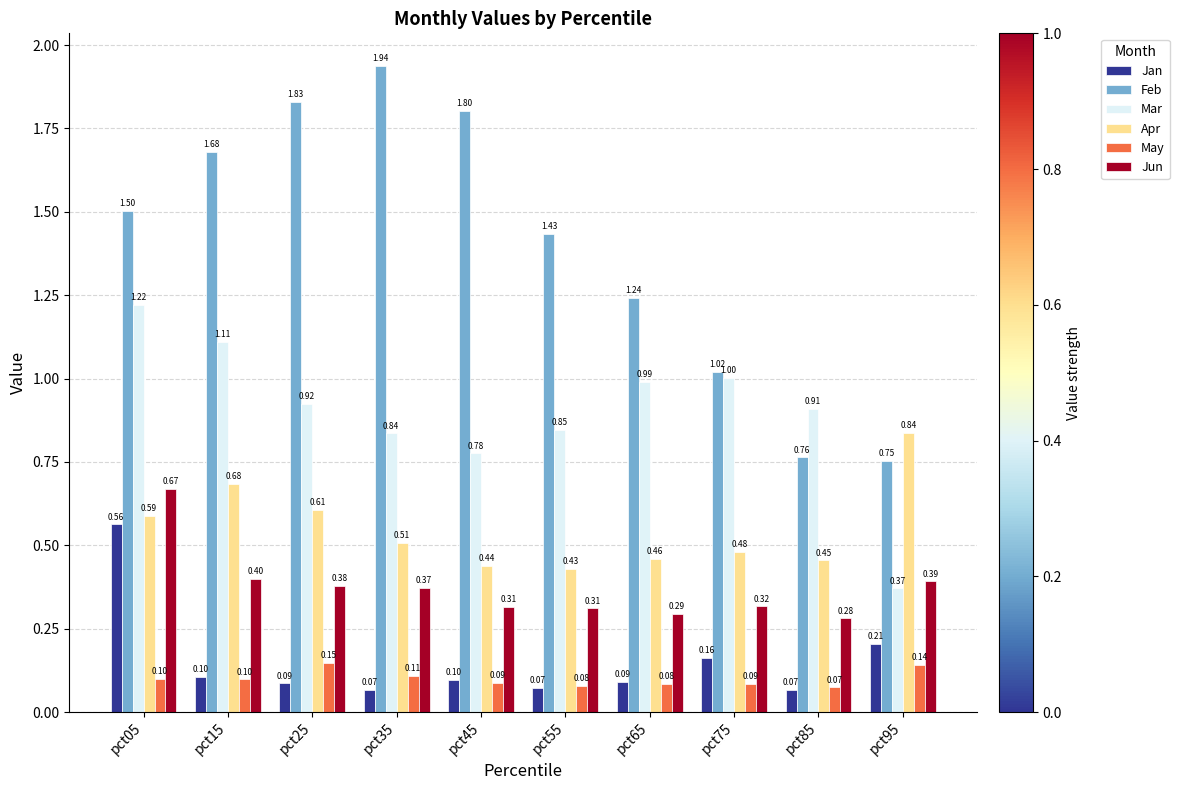

What is the difference between the maximum and second lowest values in the Jun series?

0.4